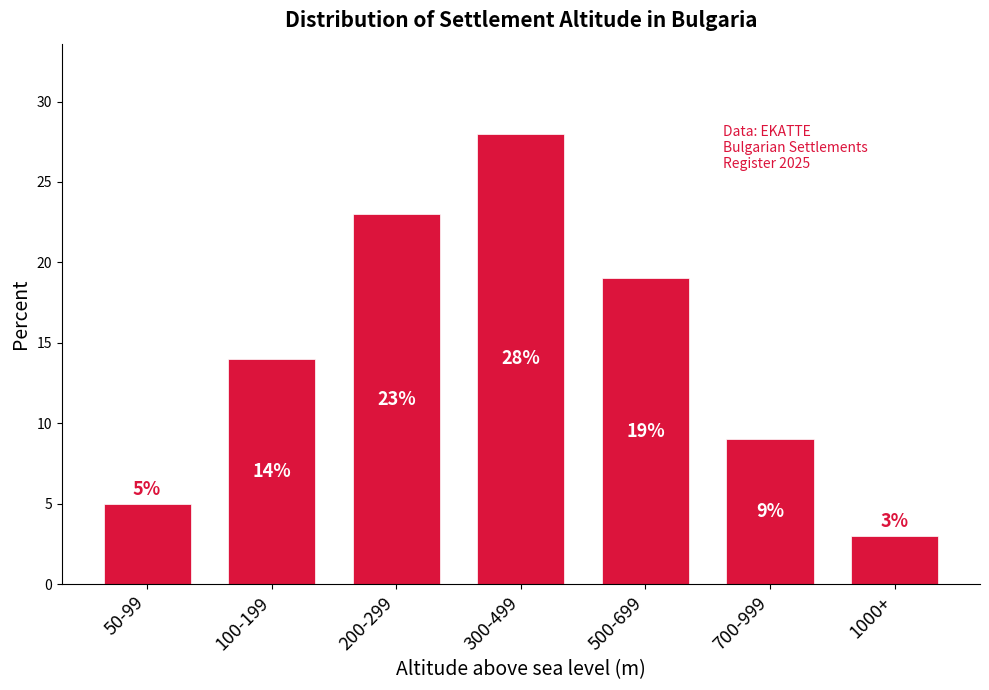

Reading left to right, transcribe all the data shown in this chart.

5	14	23	28	19	9	3